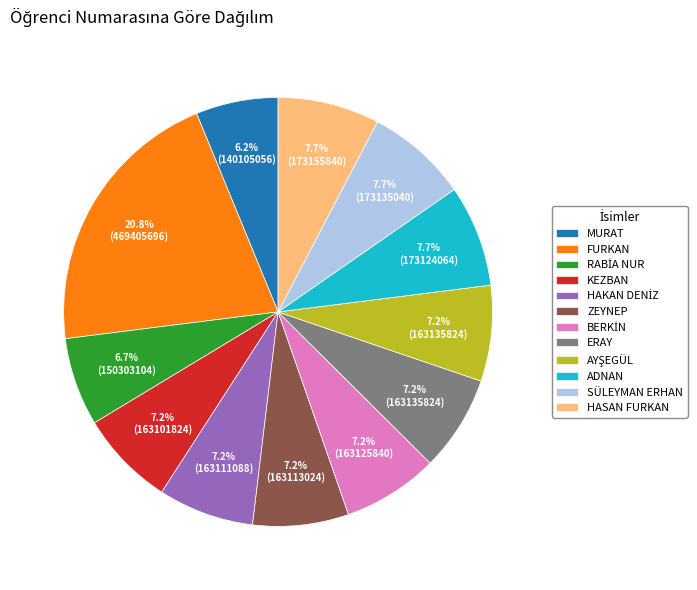

What percentage do FURKAN and ERAY together represent?

28.0%